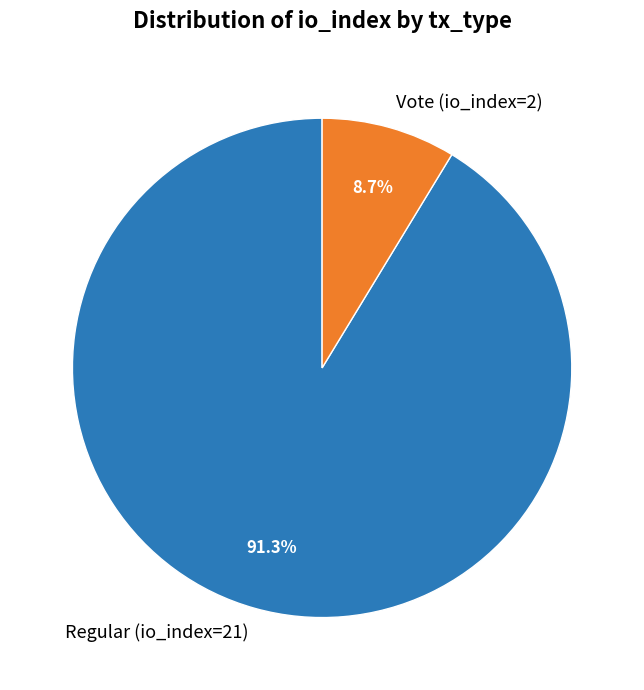

What is the ratio of the value at Regular (io_index=21) to the value at Vote (io_index=2)?

10.5